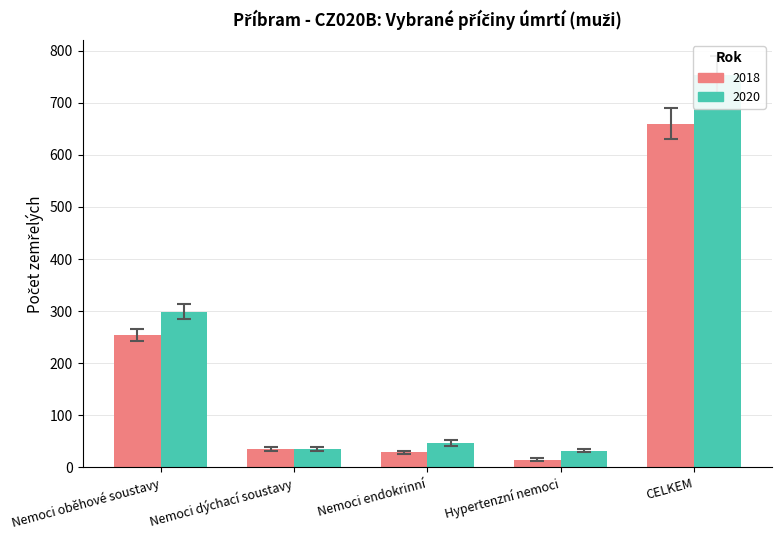

Between Nemoci oběhové soustavy and CELKEM, which is larger?

CELKEM